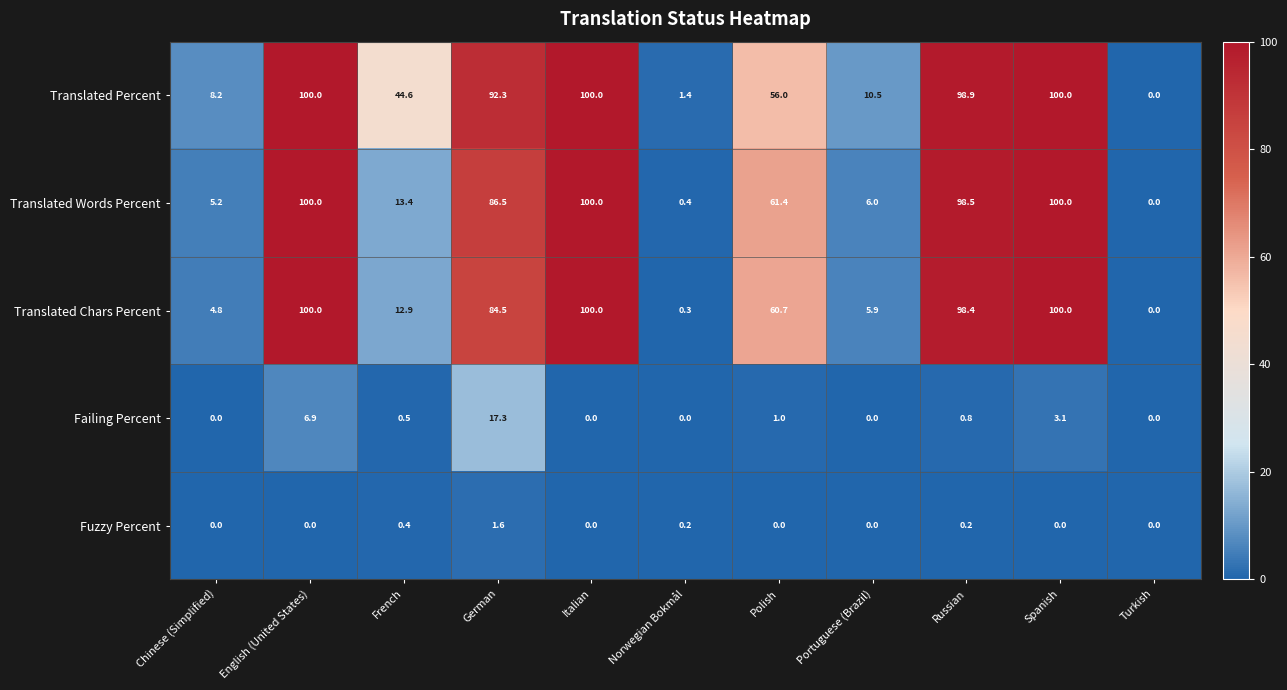

Between Chinese (Simplified) and Polish, which series saw the biggest shift?

Translated Words Percent